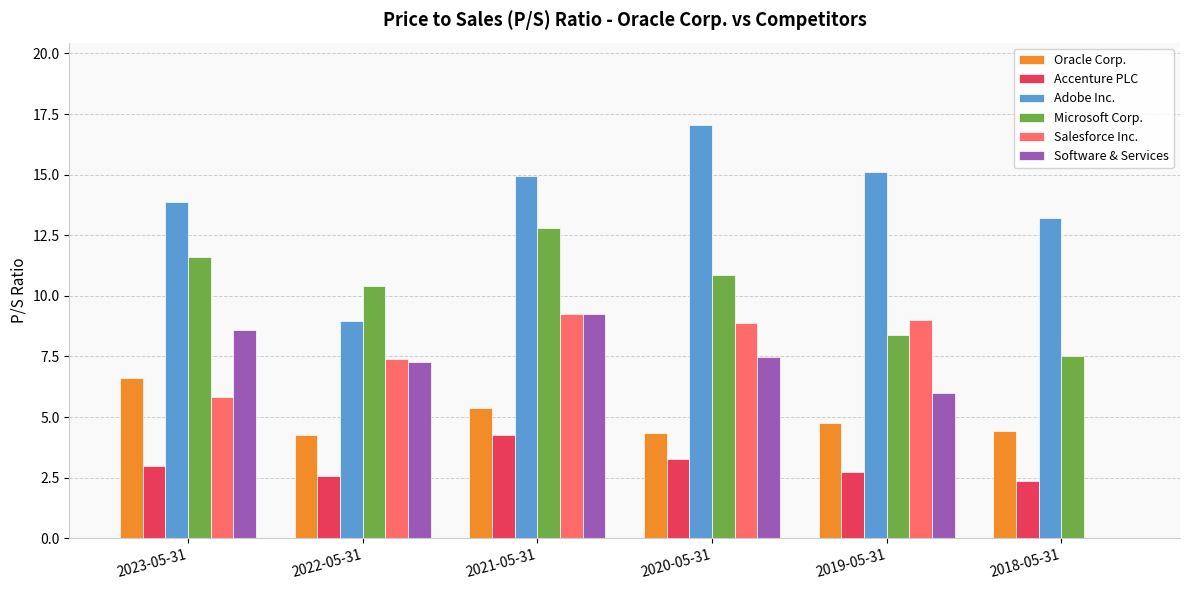

At which label is Microsoft Corp. closest to 10?

2022-05-31